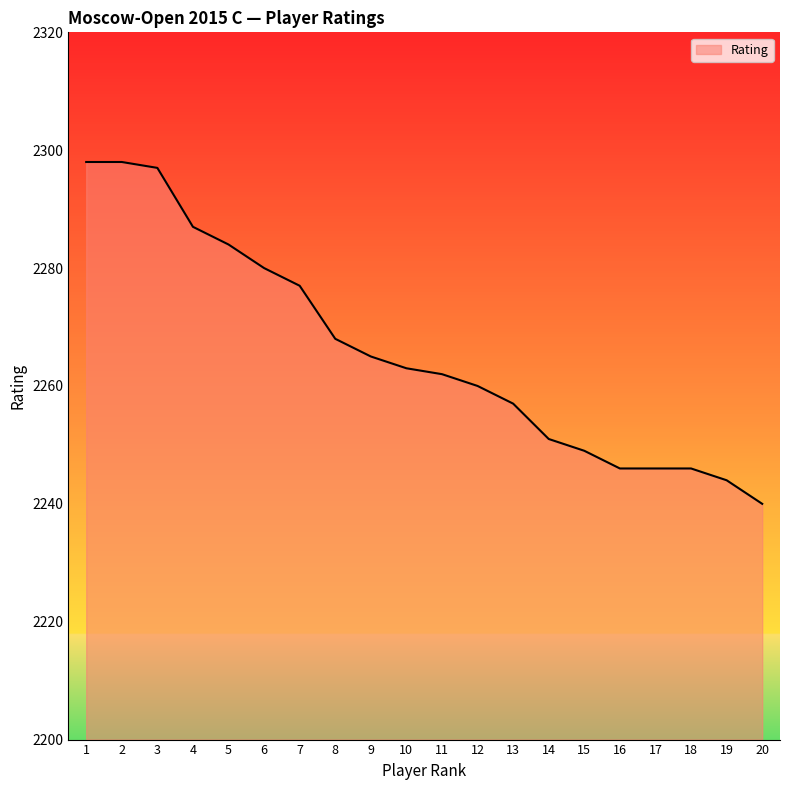

What is the change in value from 8 to 16?

-22